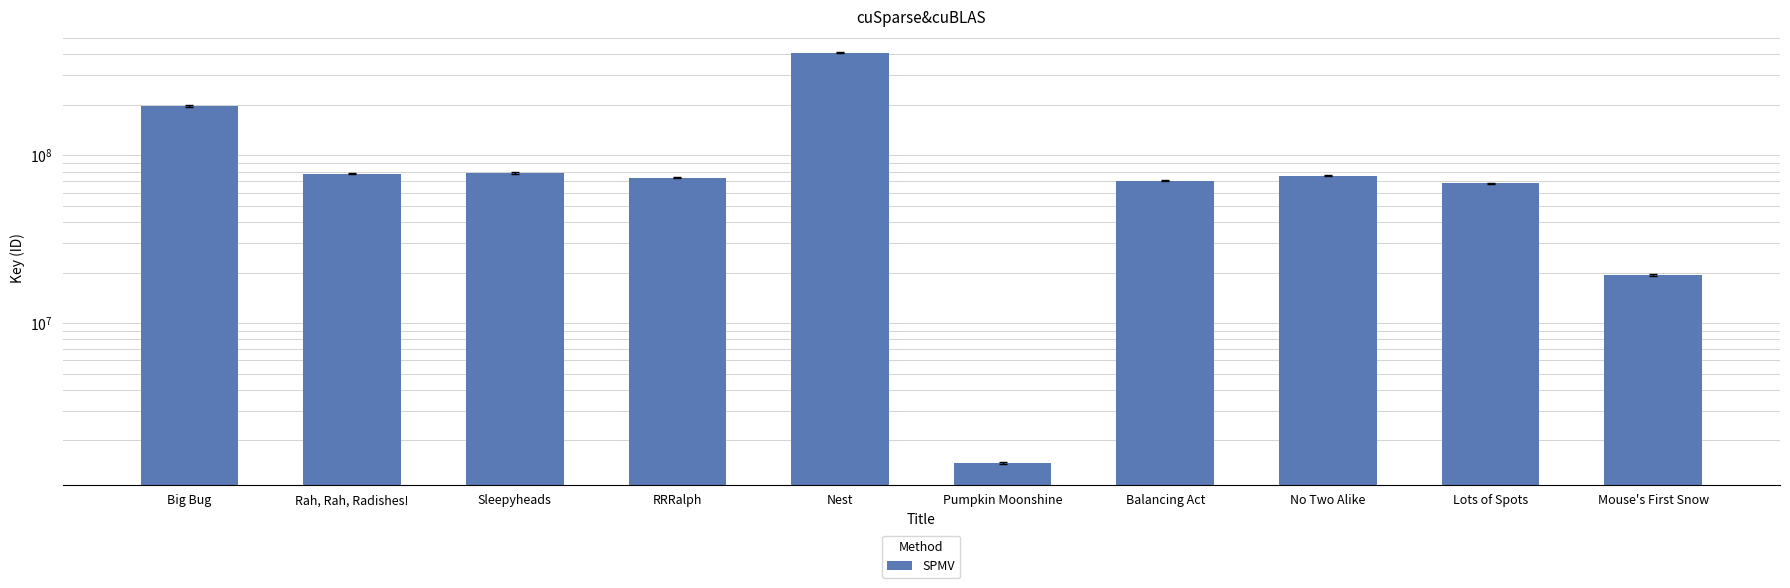

How many bars are there in total?

10